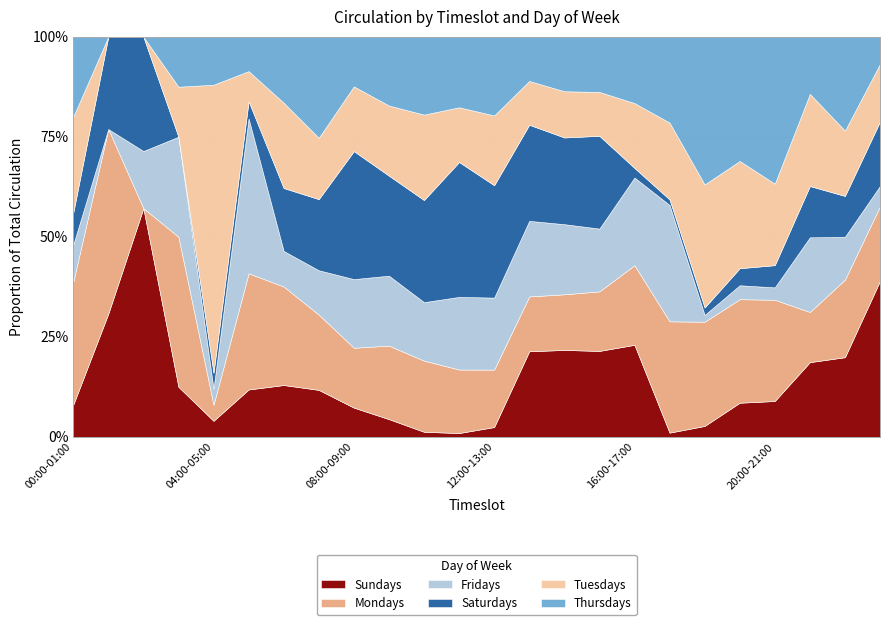

What is the maximum value for Sundays?

57.1